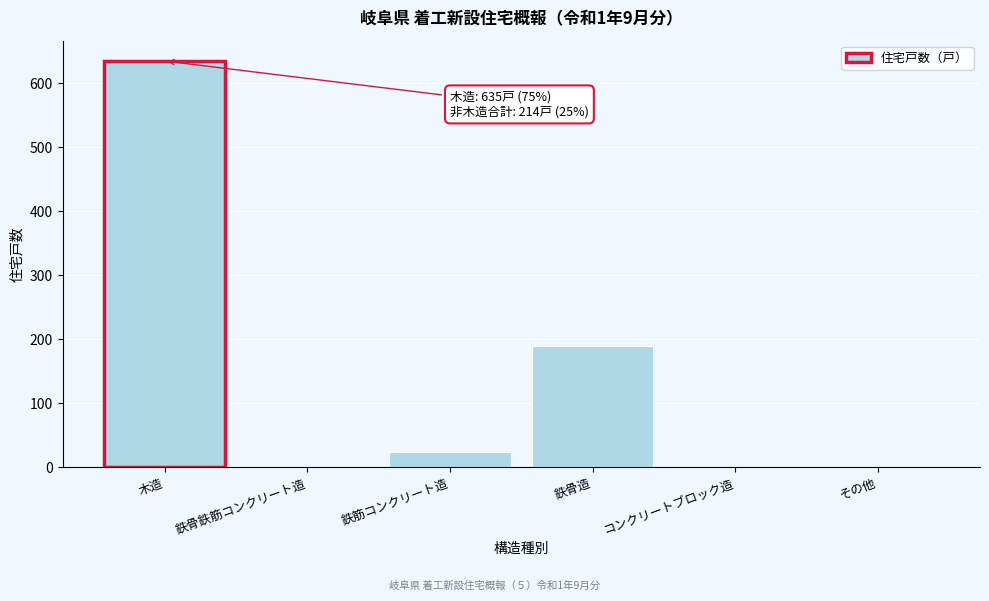

Reading right to left, extract all data points from this chart.

その他=0	コンクリートブロック造=0	鉄骨造=190	鉄筋コンクリート造=24	鉄骨鉄筋コンクリート造=0	木造=635